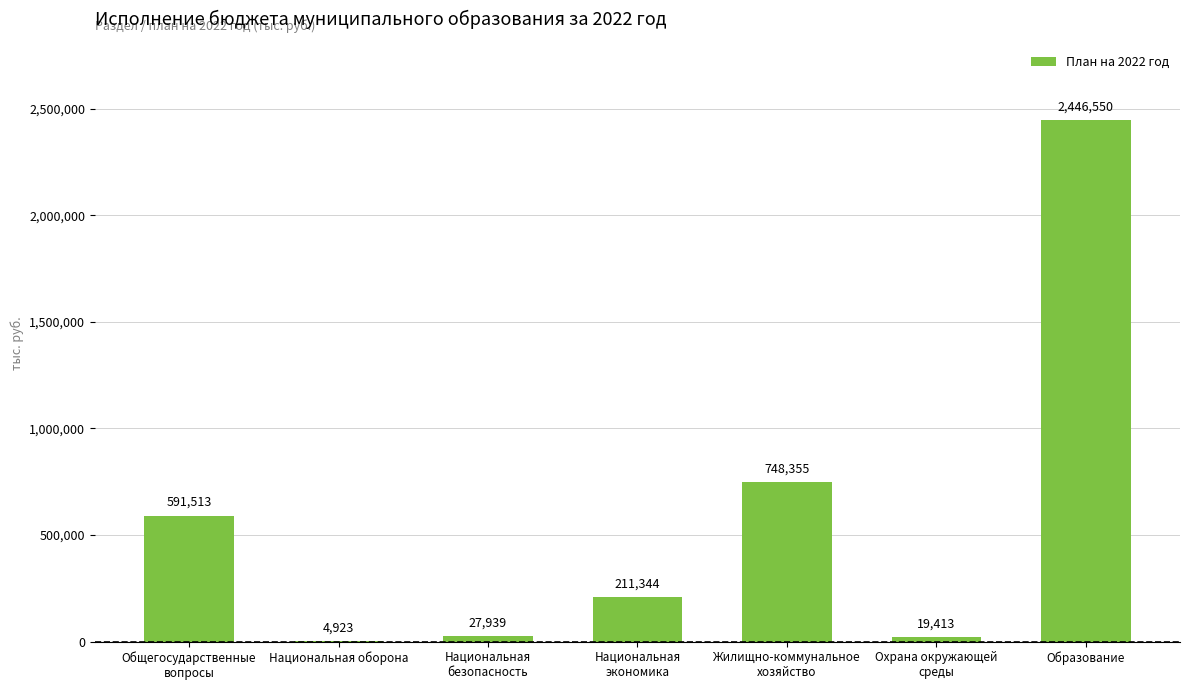

At which category does the chart reach its peak across all series?

Образование